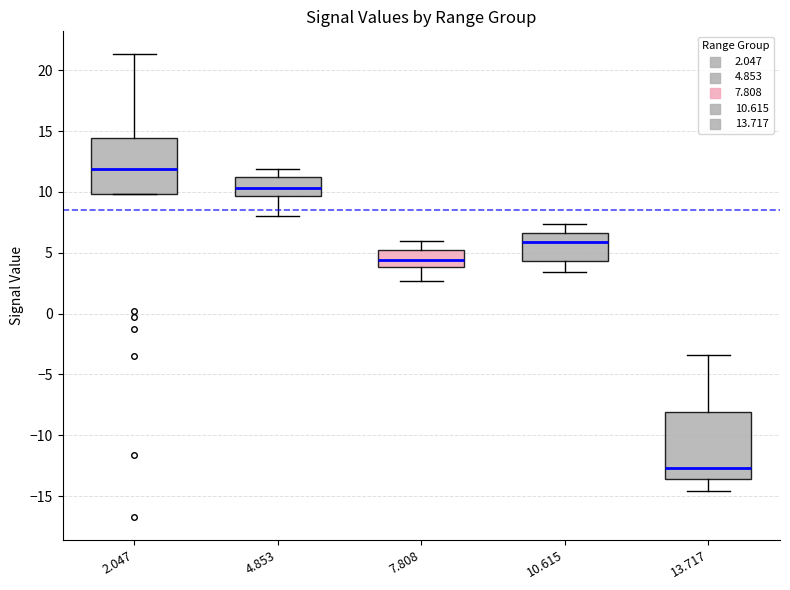

Reading left to right, read every box against the y-axis: the position of its median line, the range the box covers, and the ends of its whiskers. The values are not printed on the chart, so give them approximately, as read against the axis.

2.047: median 12.0, box 10.0 to 14.5, whiskers 10.0 to 21.5
4.853: median 10.5, box 9.5 to 11.0, whiskers 8.0 to 12.0
7.808: median 4.5, box 4.0 to 5.0, whiskers 2.5 to 6.0
10.615: median 6.0, box 4.5 to 6.5, whiskers 3.5 to 7.5
13.717: median -12.5, box -13.5 to -8.0, whiskers -14.5 to -3.5